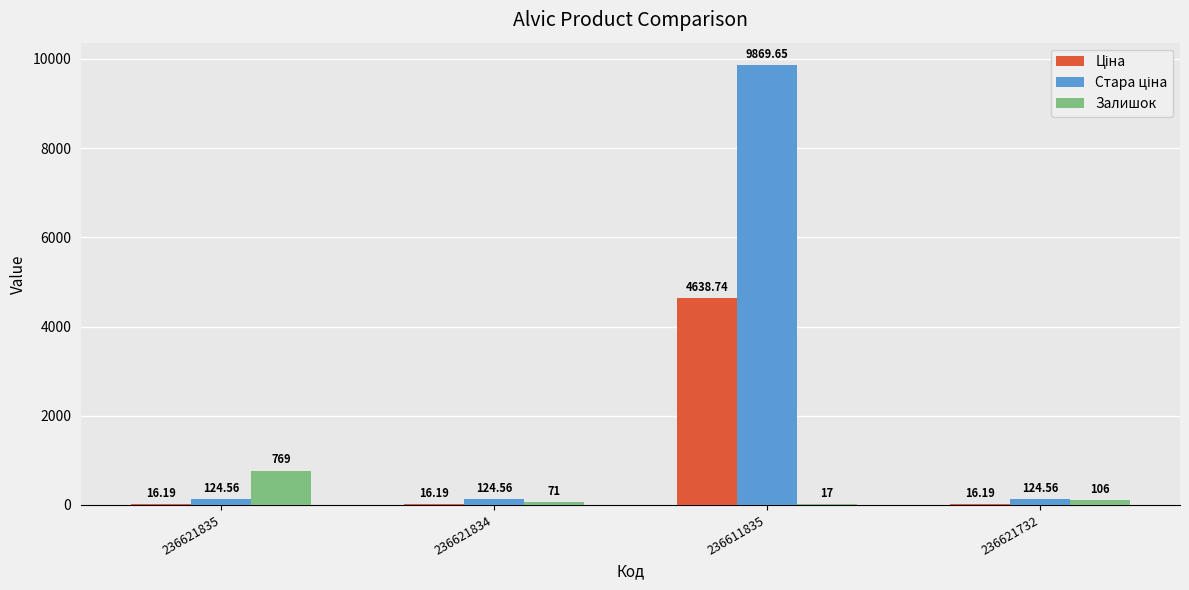

At which category is the sum across all series the highest?

236611835